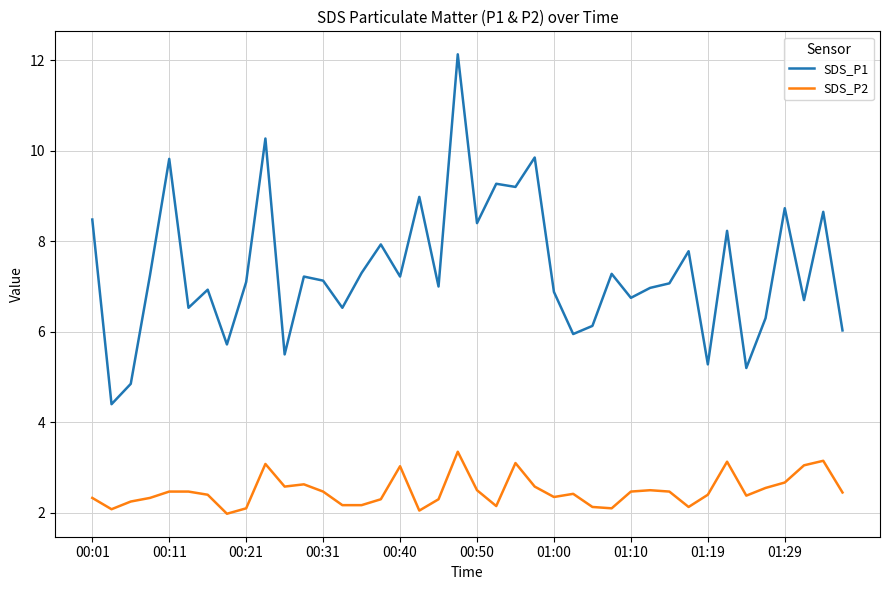

Which series has the widest spread of values?

SDS_P1